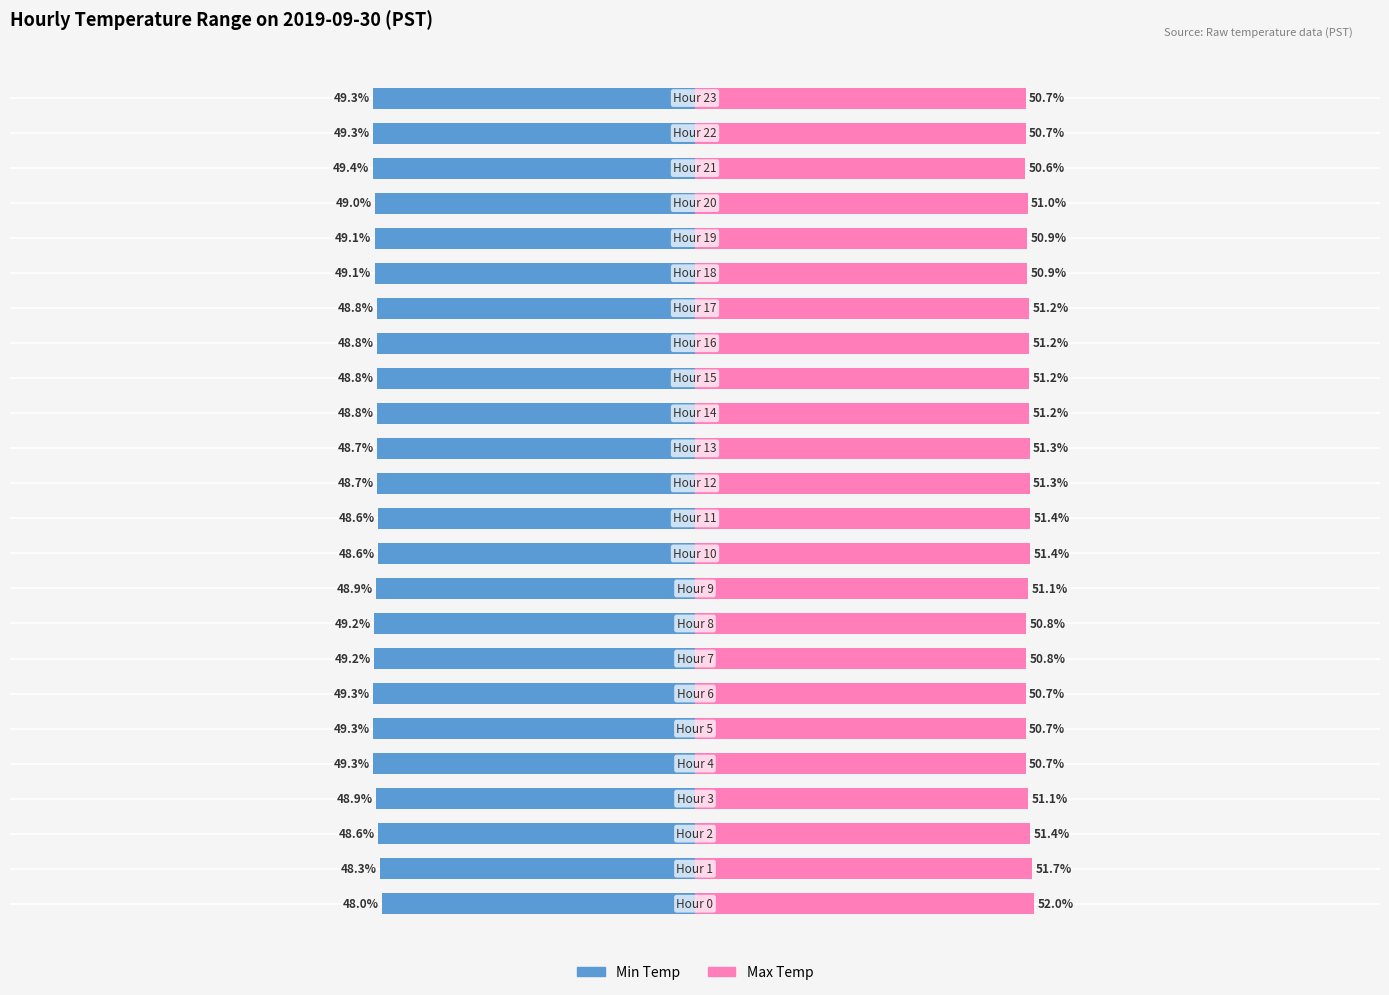

The Min Temp series shows -49.4 at 21. True or false?

True